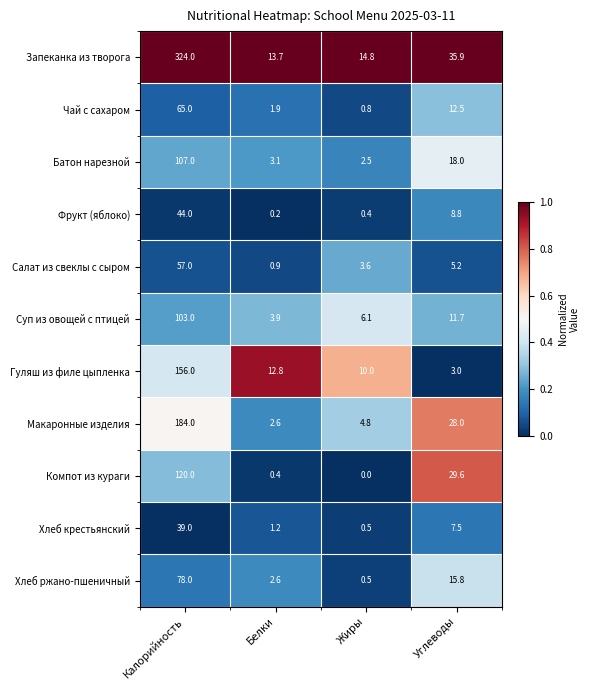

What is the sum of the Батон нарезной values at Жиры and Углеводы?

20.5